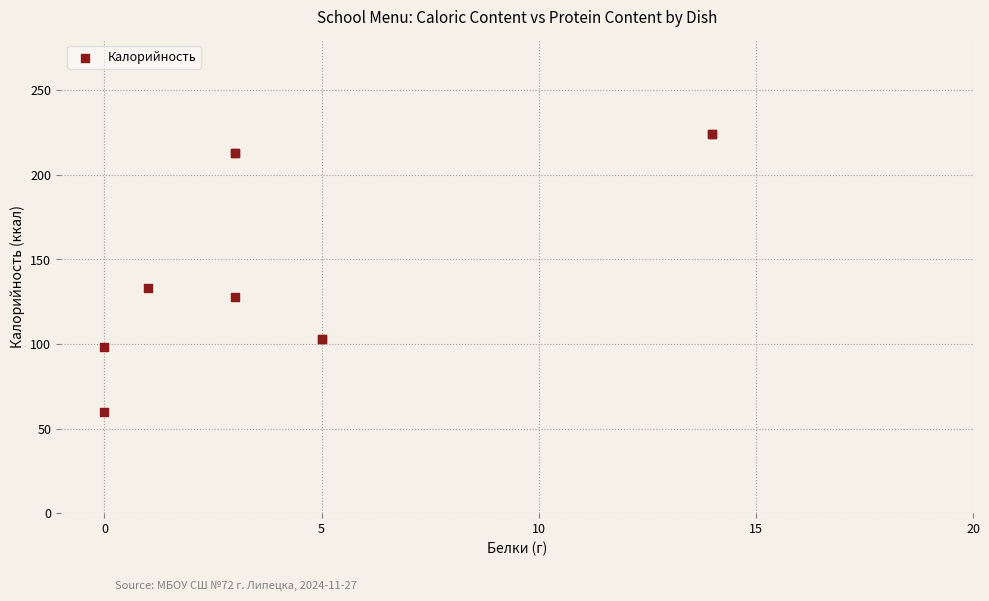

What Y value in the scatter plot is closest to 142?

133